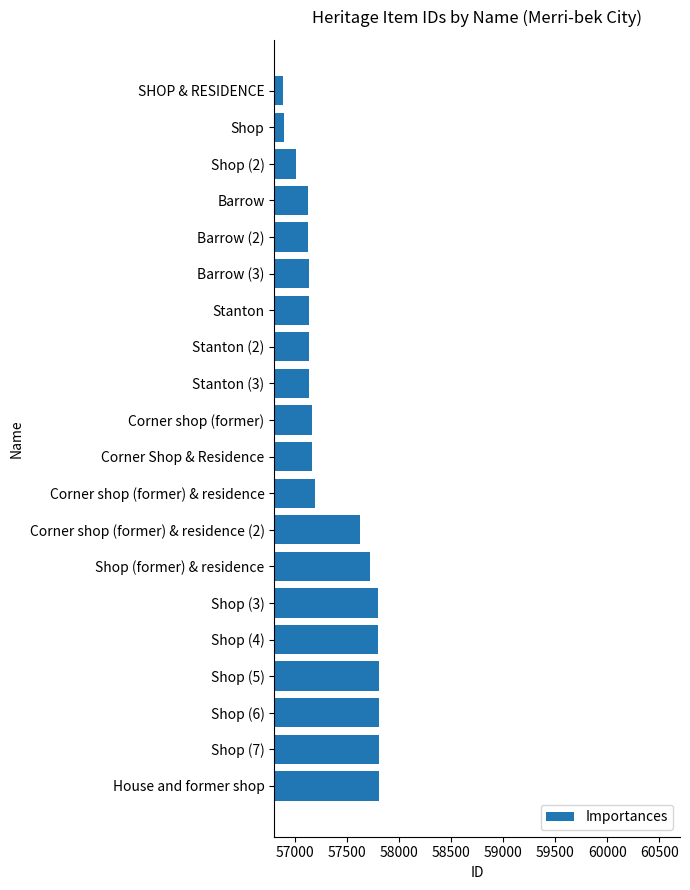

What is the average value?

57362